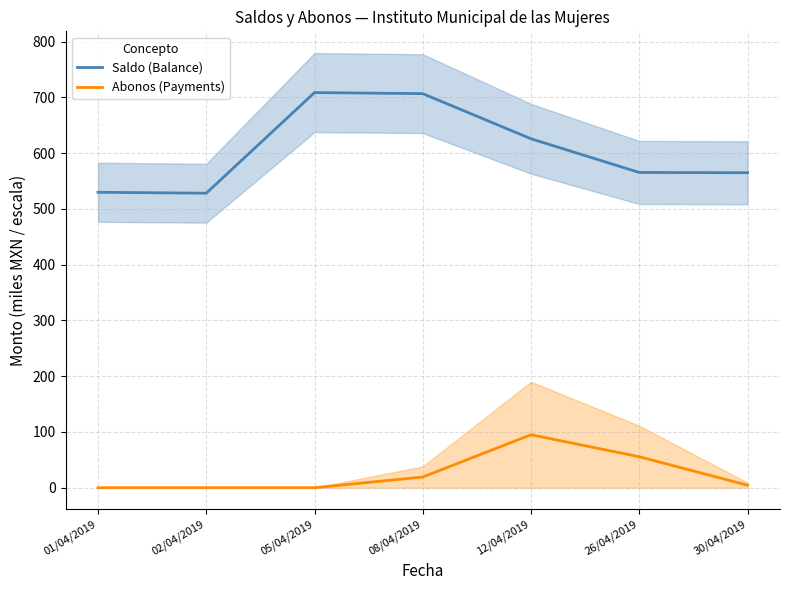

How many positive values does the Abonos (Payments) series have?

4